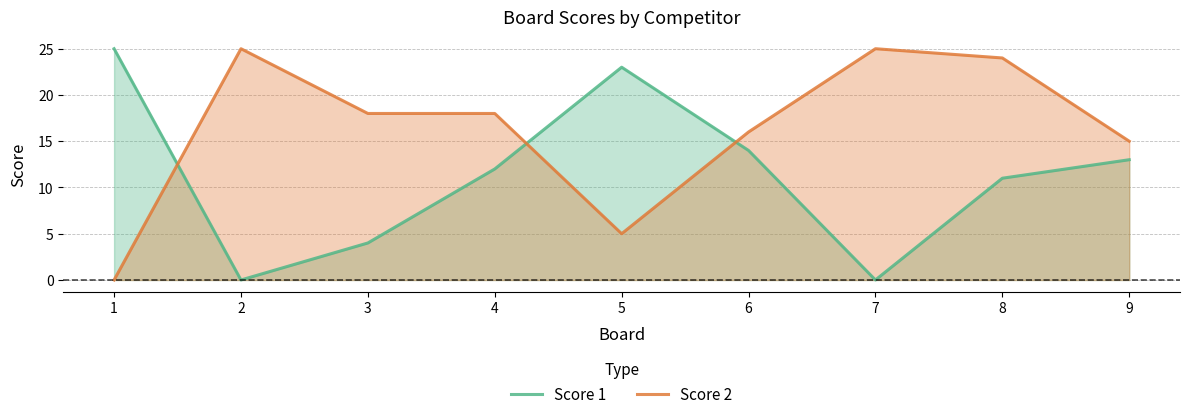

What is the difference between the highest and lowest values at 1?

25